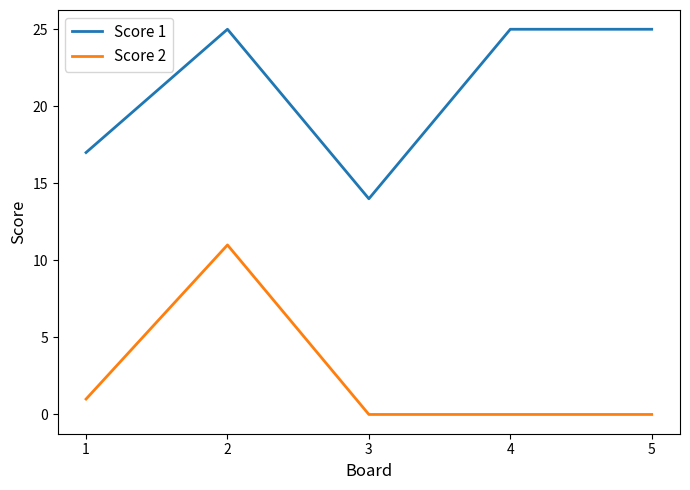

What is the sum of the Score 2 values at 1 and 2?

12